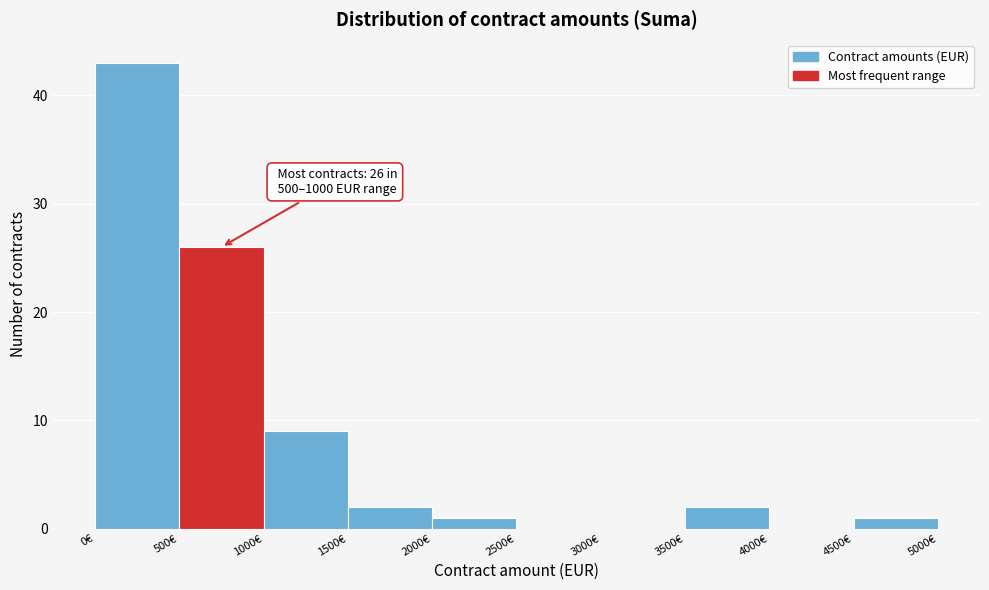

Over which range of the x-axis is the bar tallest?

0 to 500